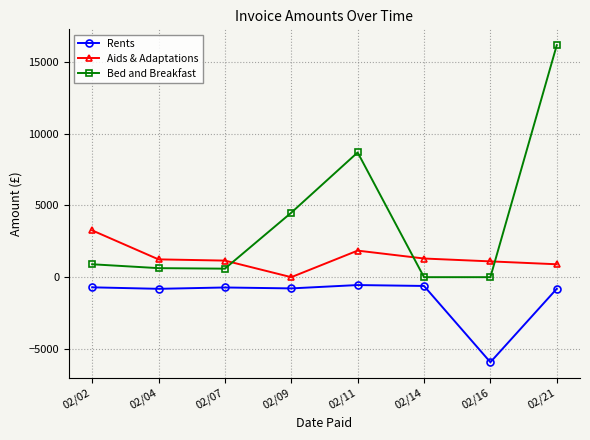

What is the spread (max minus min) of values at 02/04?

2051.8